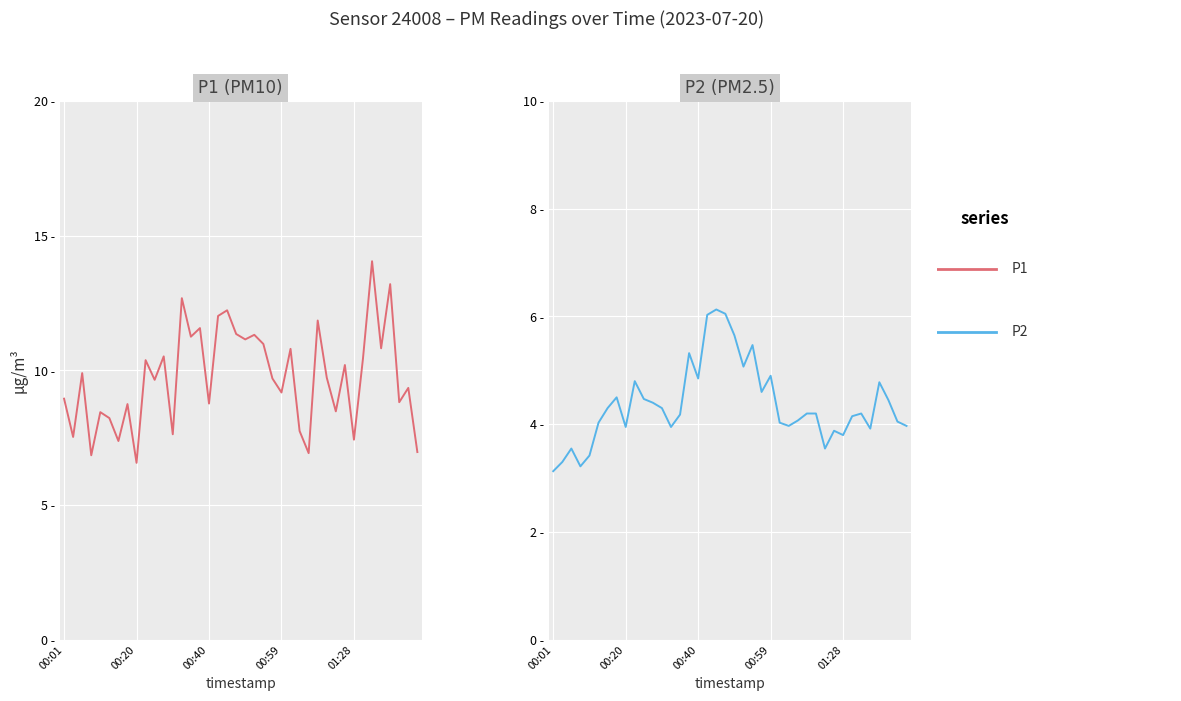

How many series are shown in this chart?

2